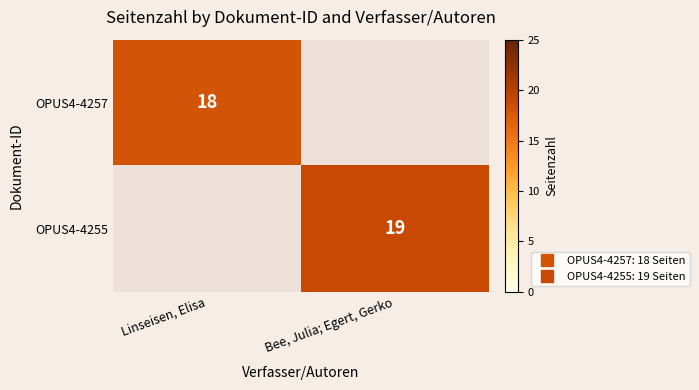

What is the approximate value of OPUS4-4255 at Bee, Julia; Egert, Gerko?

19.0